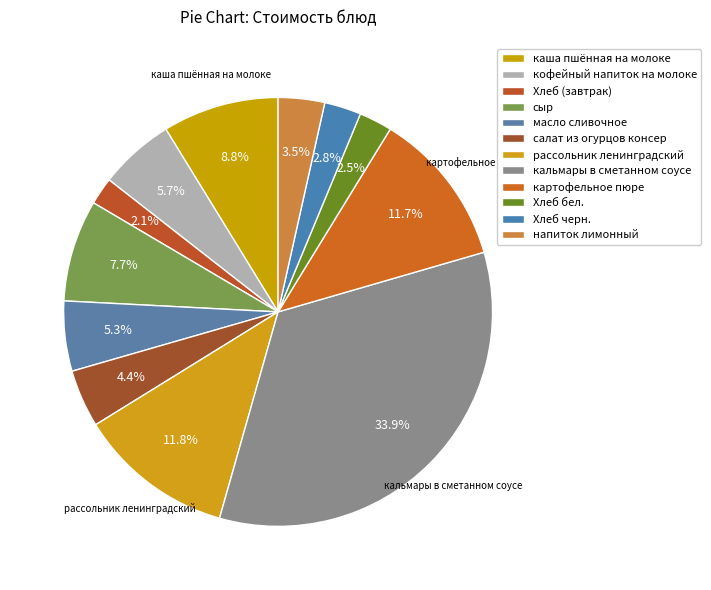

How many slices are in this pie chart?

12